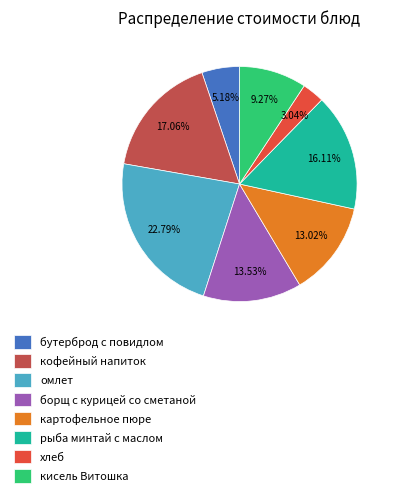

To the nearest percent, what percentage of the pie is омлет?

23%